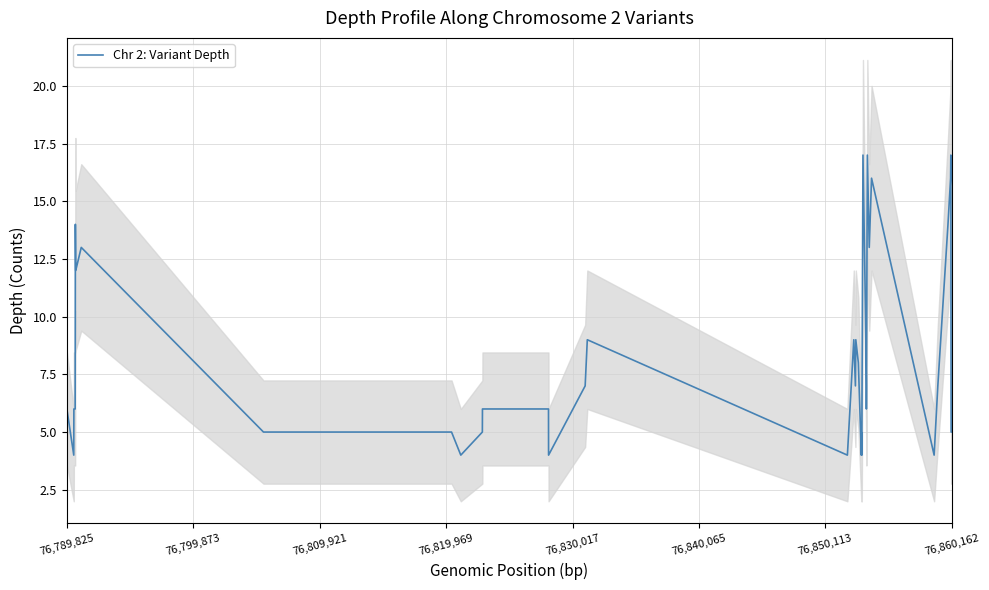

The value of Chr 2: Variant Depth at 76,860,162 is 5. True or false?

True